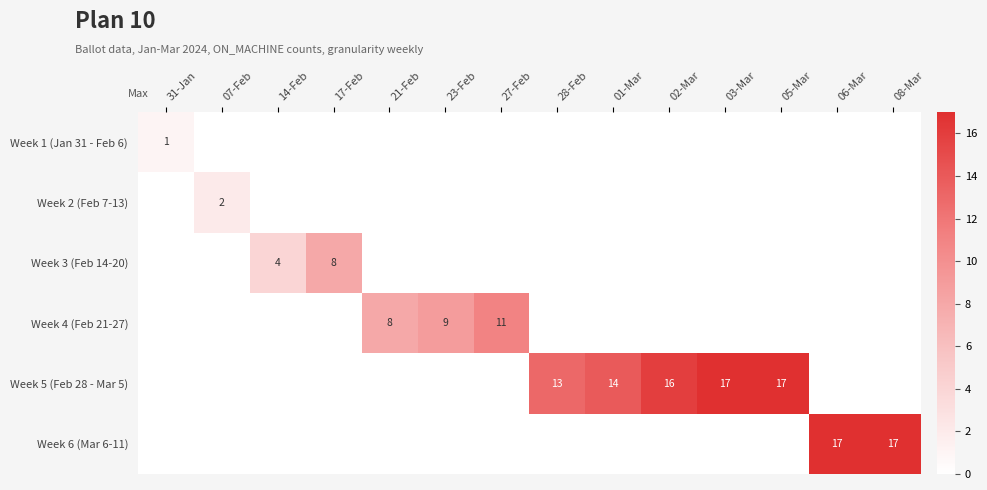

True or false: Week 4 (Feb 21-27) has a value of 11 at 27-Feb.

True